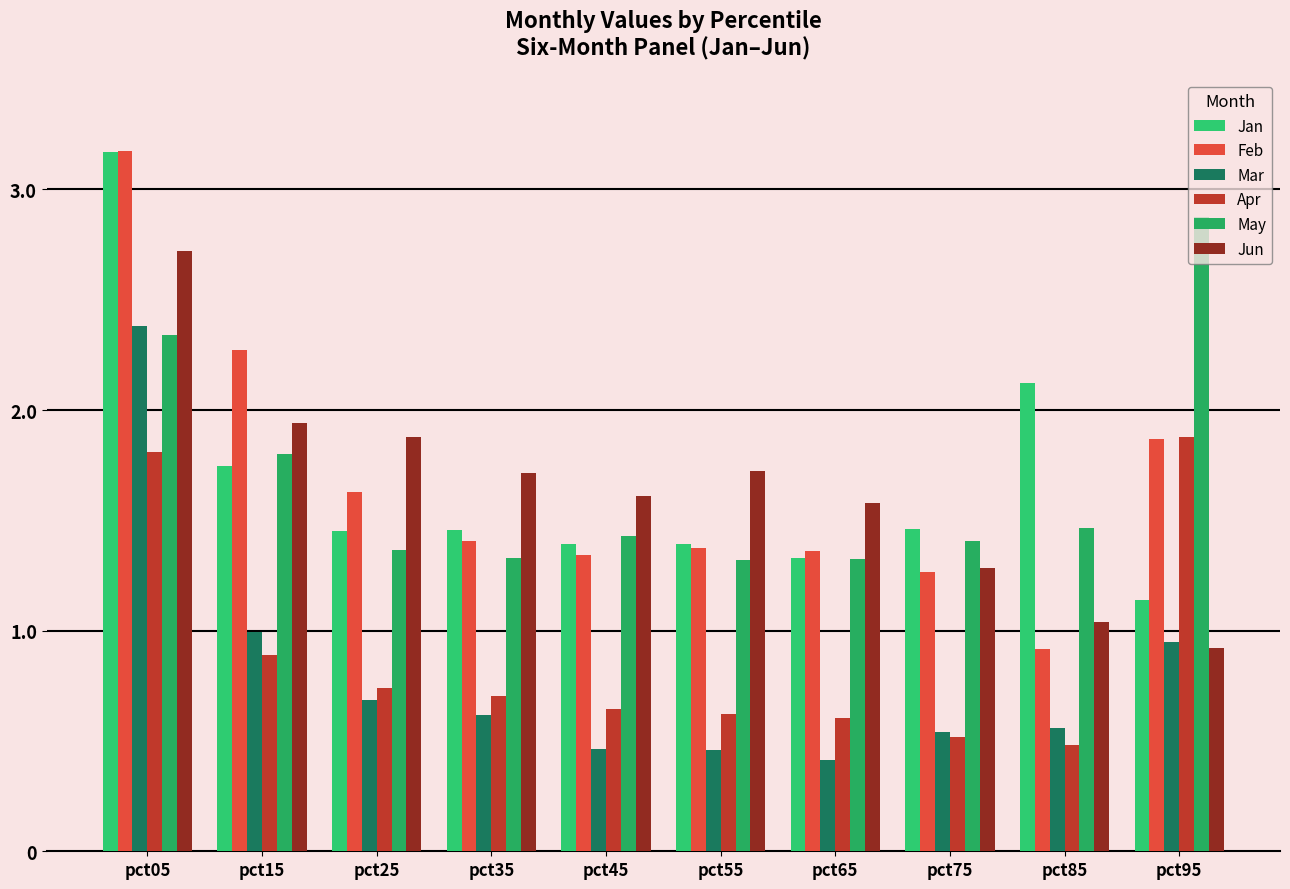

Which series has the largest total across all categories?

Jan